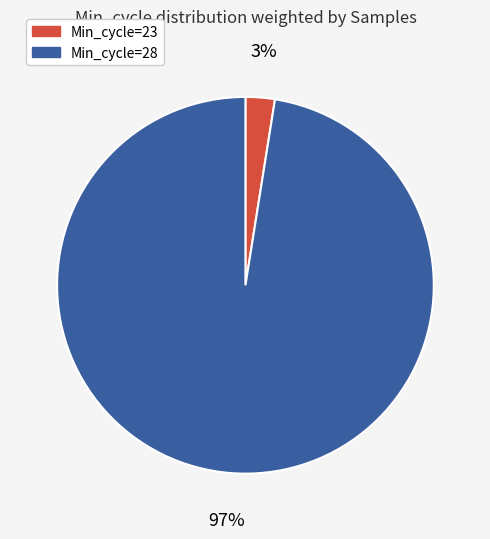

To the nearest percent, what is the average slice percentage?

50%